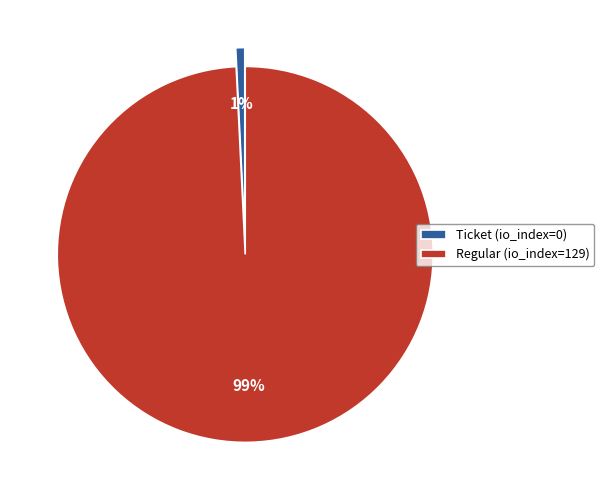

How many segments does this pie chart have?

2